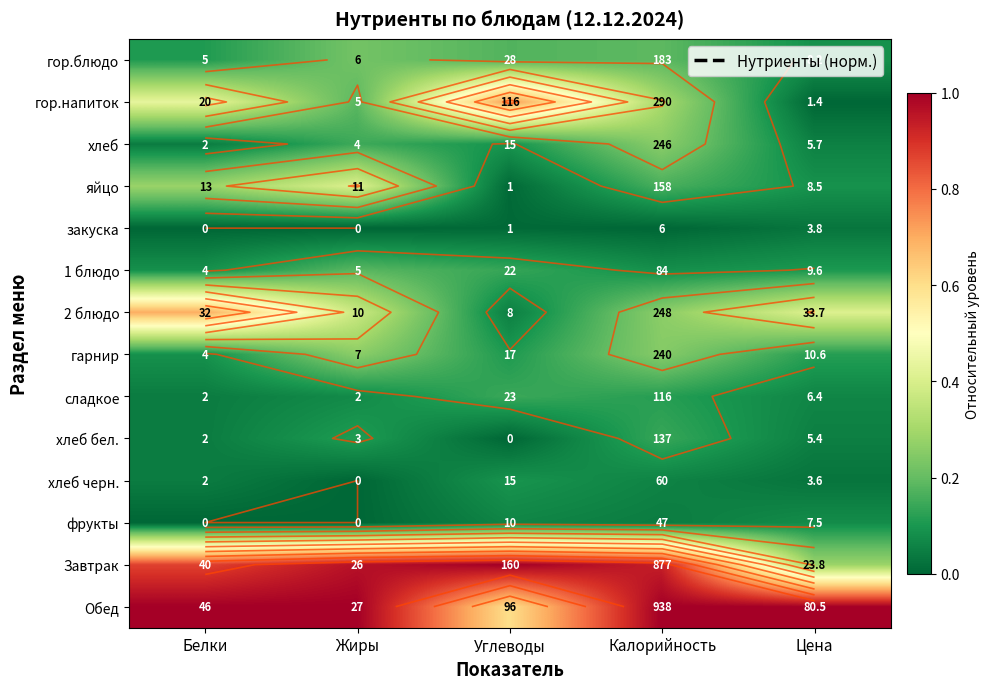

Which has a higher value, Белки or Калорийность?

Калорийность